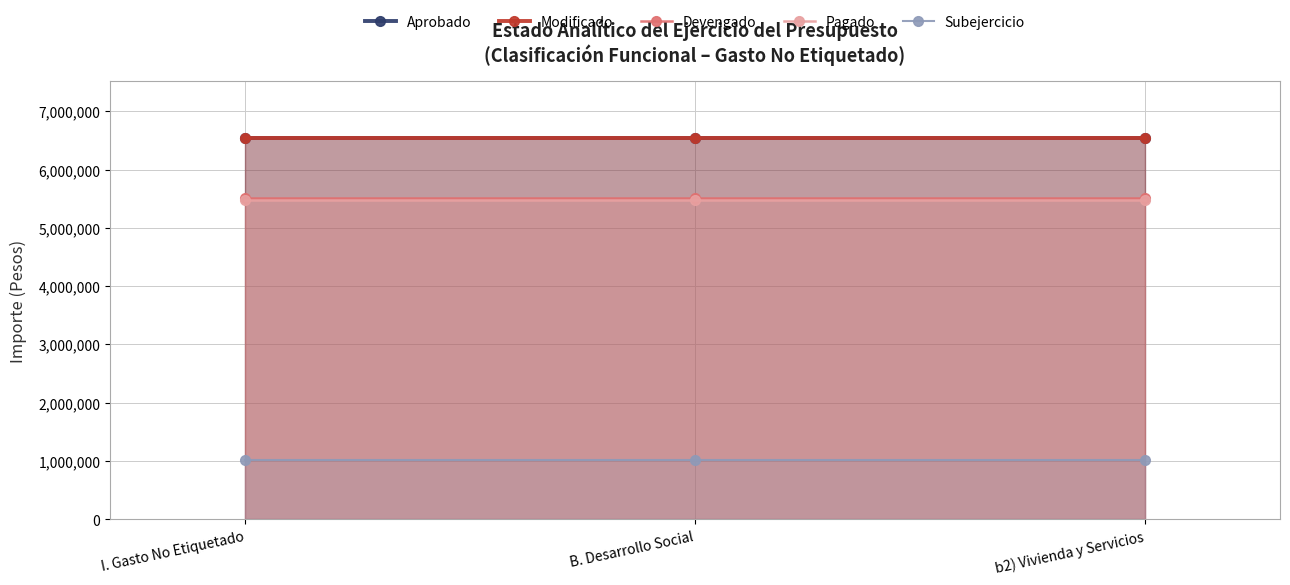

What is the average value of the Aprobado series?

6535844.4